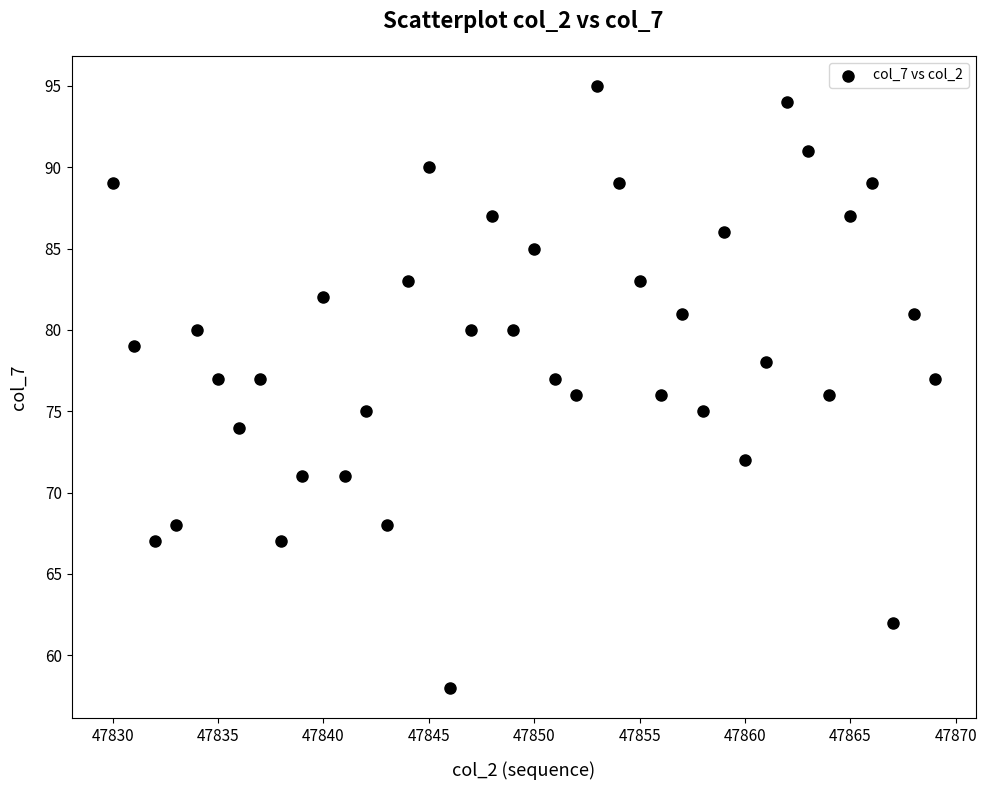

What is the range of X values (max minus min)?

39